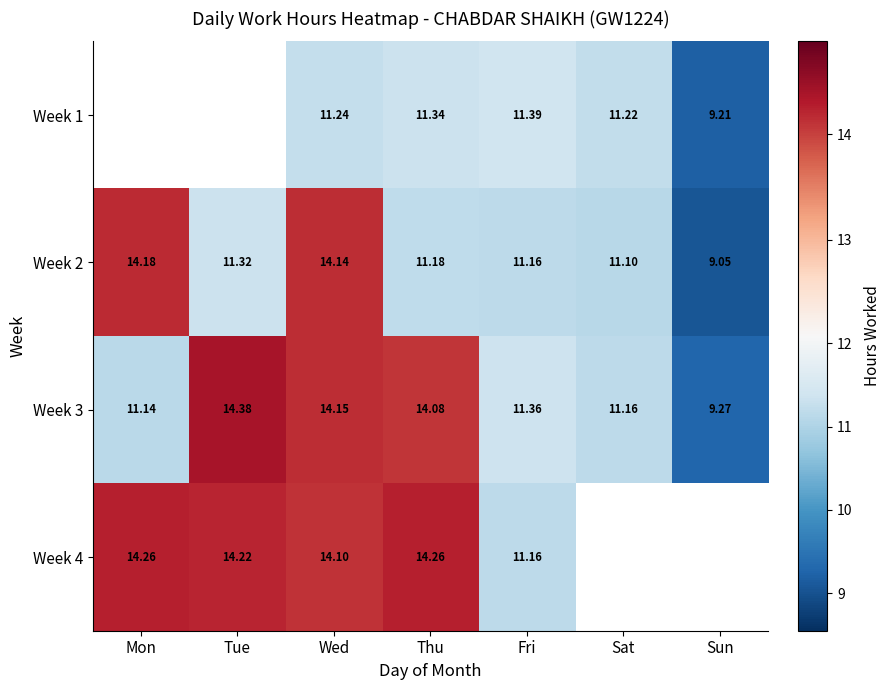

What is the difference between the Week 1 values at Sat and Thu?

0.1